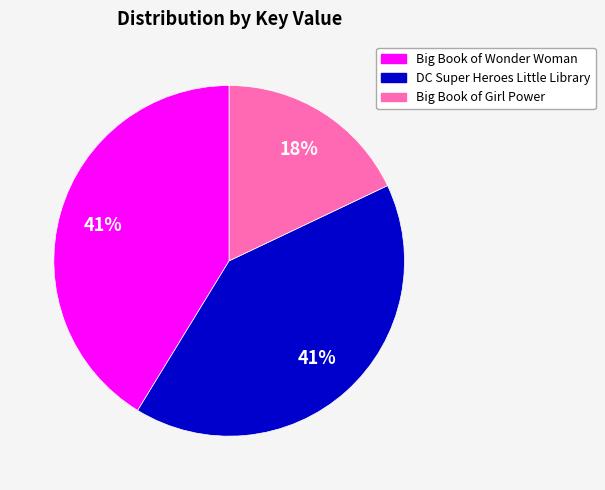

What is the ratio of the value at Big Book of Girl Power to the value at DC Super Heroes Little Library?

0.4